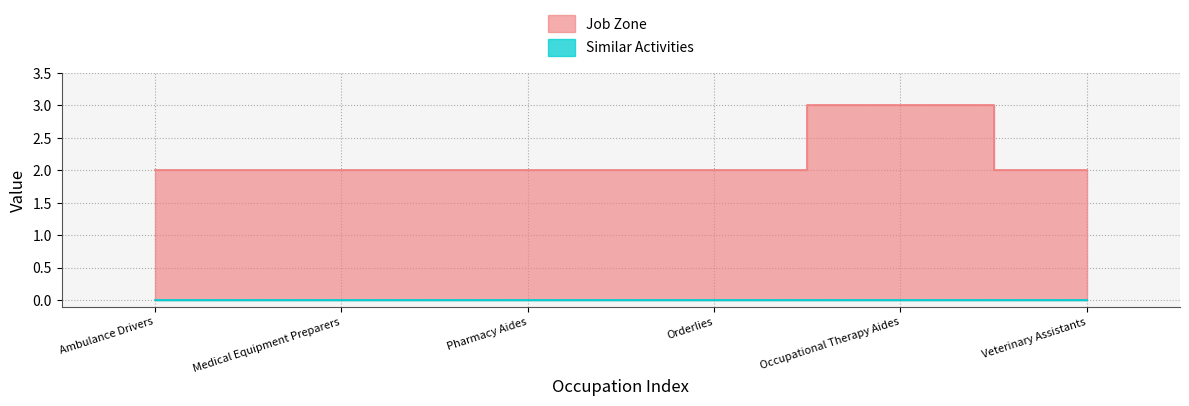

What is the label of the 3rd point from the left?

Pharmacy Aides